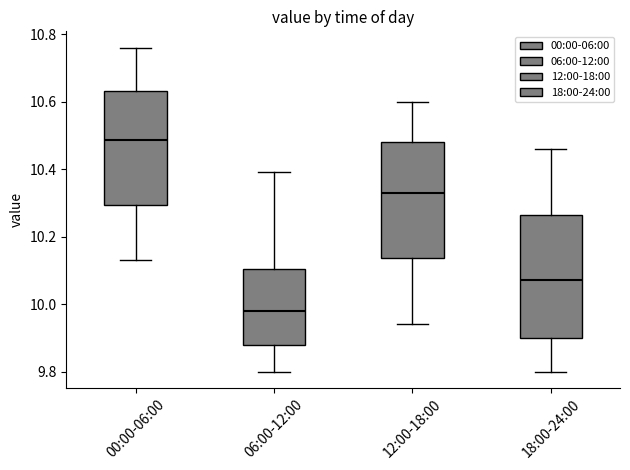

Reading left to right, transcribe this box plot: for each box, give where its median line is, the range the box spans, and where its two whiskers end, as read against the y-axis. The values are not printed on the chart, so give them approximately, as read against the axis.

00:00-06:00: median 10.48, box 10.30 to 10.64, whiskers 10.14 to 10.76
06:00-12:00: median 9.98, box 9.88 to 10.10, whiskers 9.80 to 10.40
12:00-18:00: median 10.34, box 10.14 to 10.48, whiskers 9.94 to 10.60
18:00-24:00: median 10.08, box 9.90 to 10.26, whiskers 9.80 to 10.46